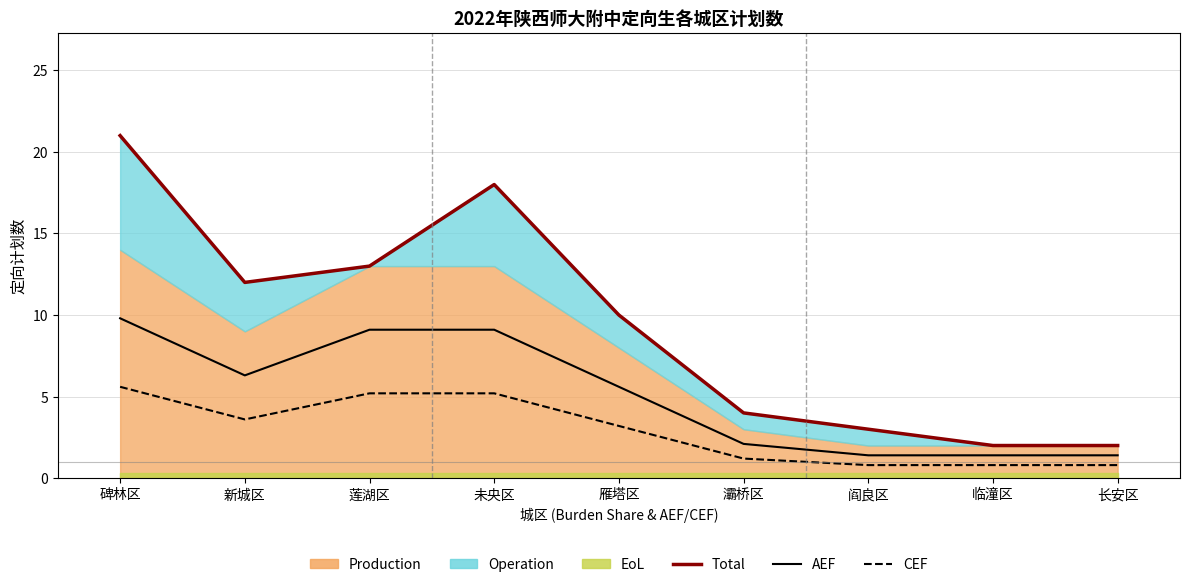

What is the value of the AEF point at the 8th from the left?

1.4